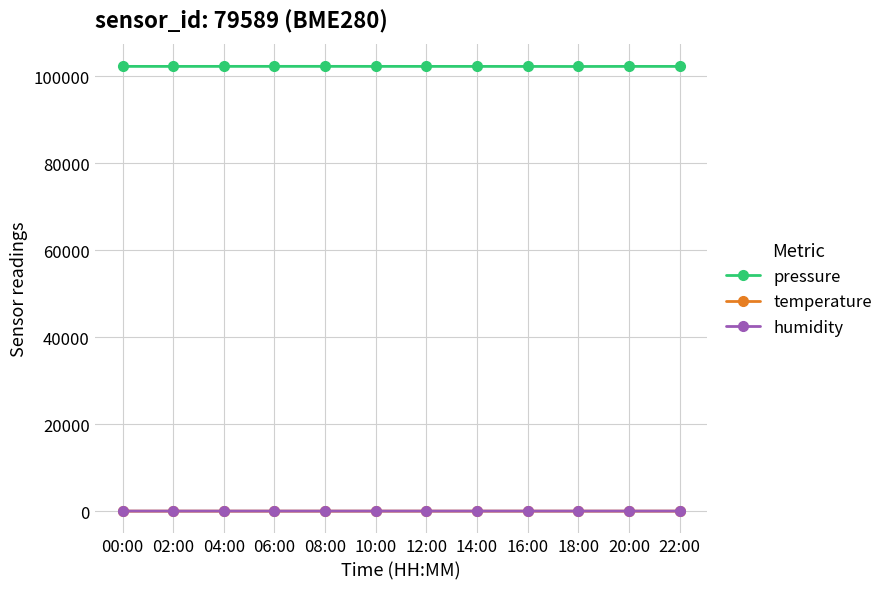

In humidity, how many points are lower than both neighbors (excluding endpoints)?

4